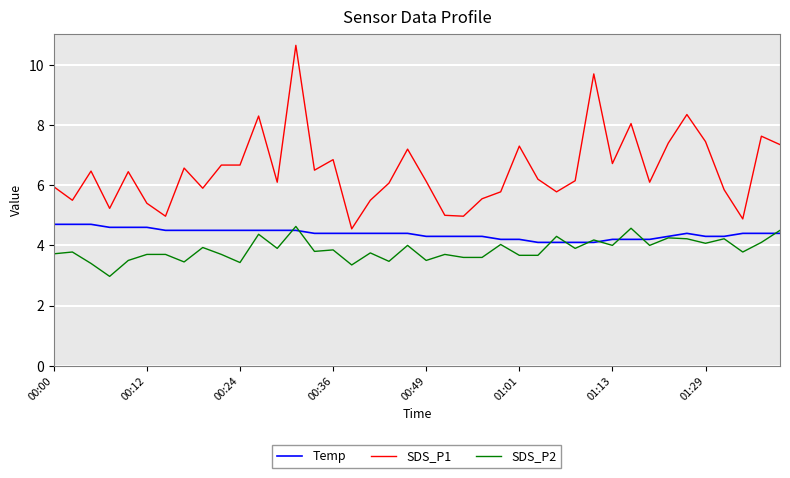

Which series has the largest range (max minus min)?

SDS_P1